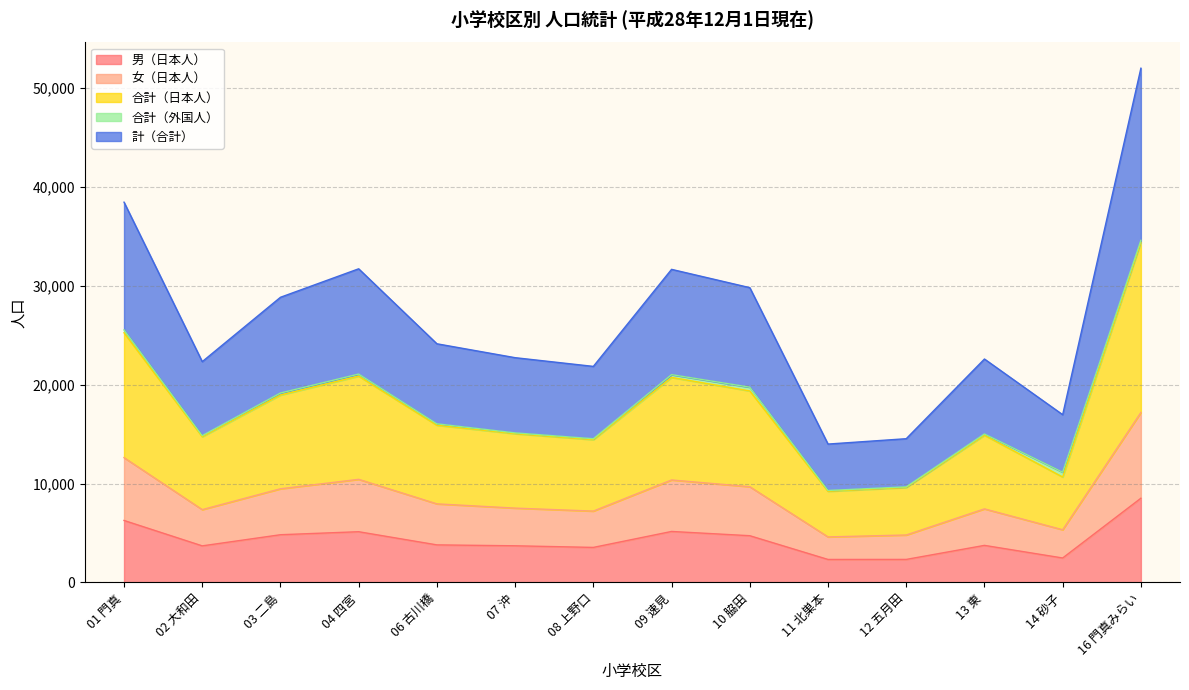

True or false: 男（日本人） has a value of 7638 at 10 脇田.

False